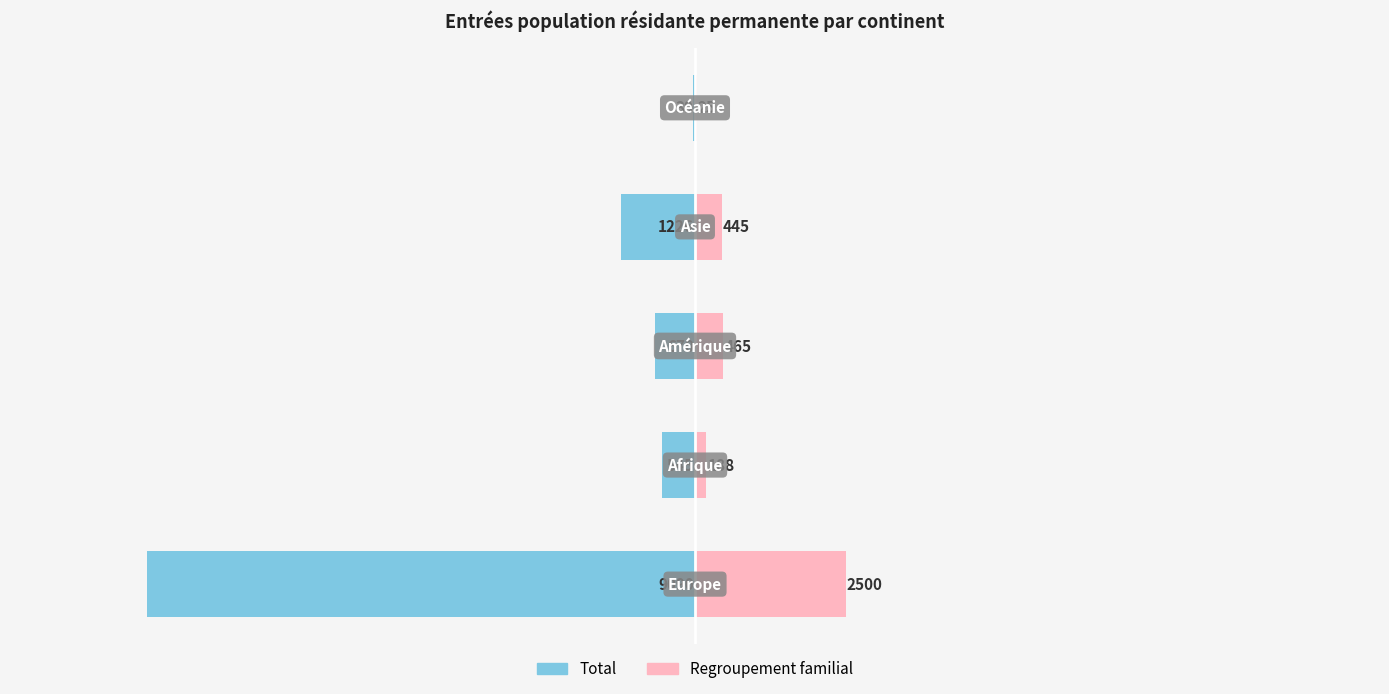

What is the maximum value for Total?

-39